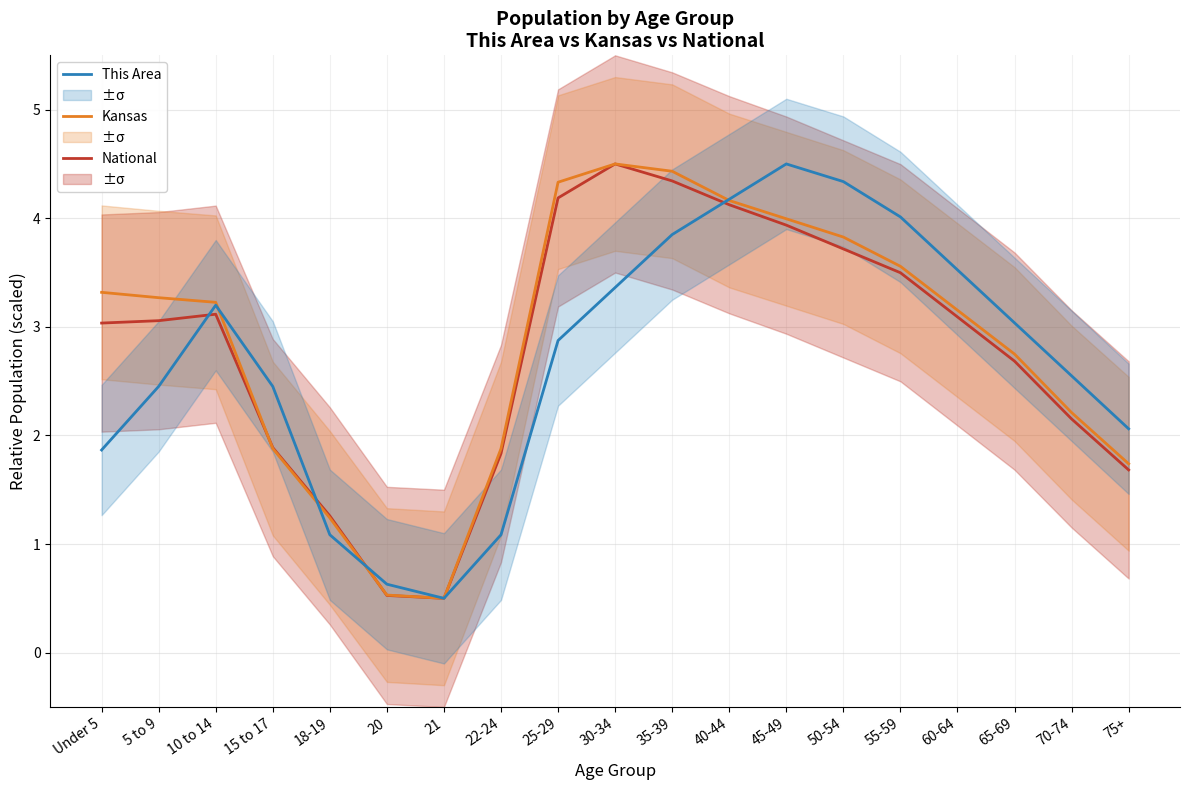

After their last crossing, which series has the higher values: Kansas or This Area?

This Area